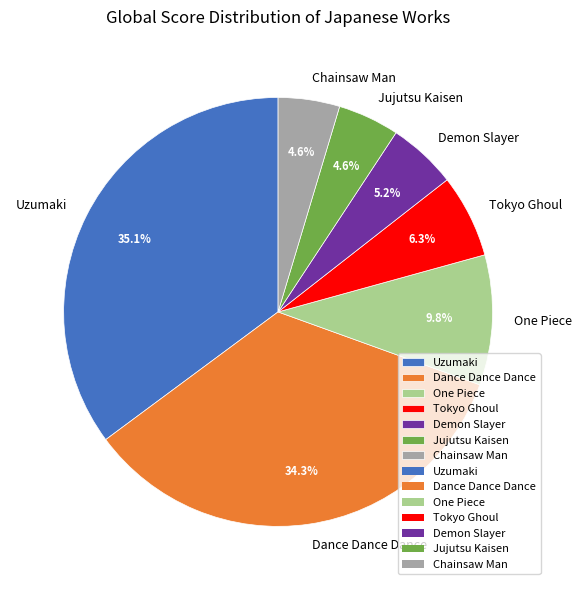

Which slice is the largest?

Uzumaki